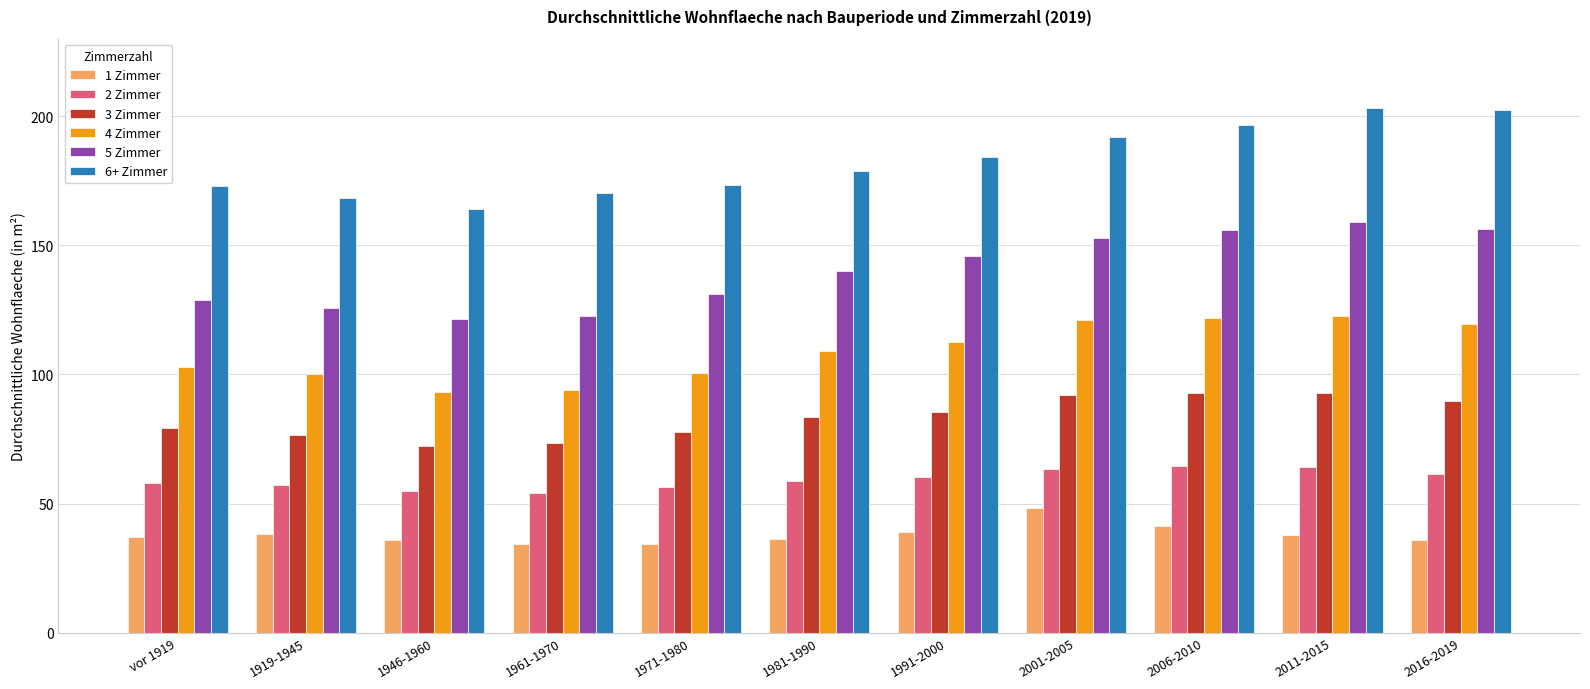

Count the number of categories in the chart.

11